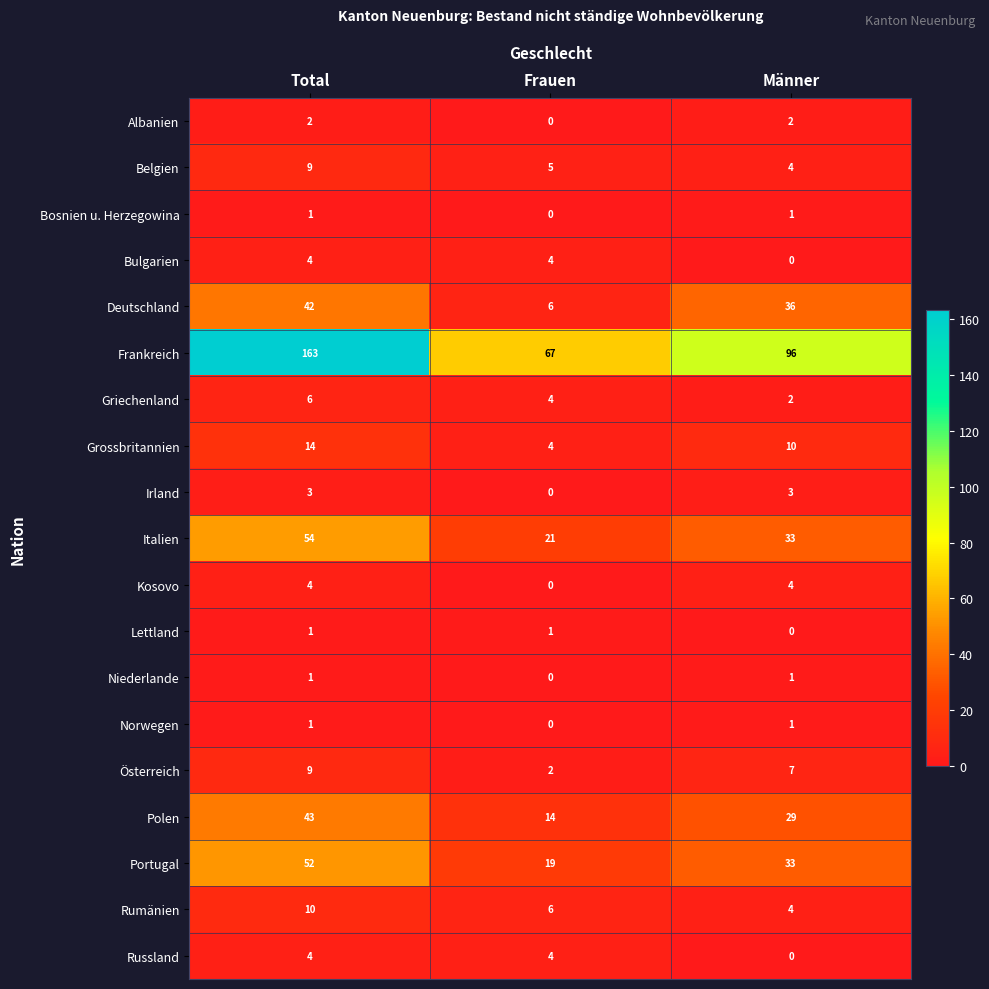

How many categories are shown in the chart?

3